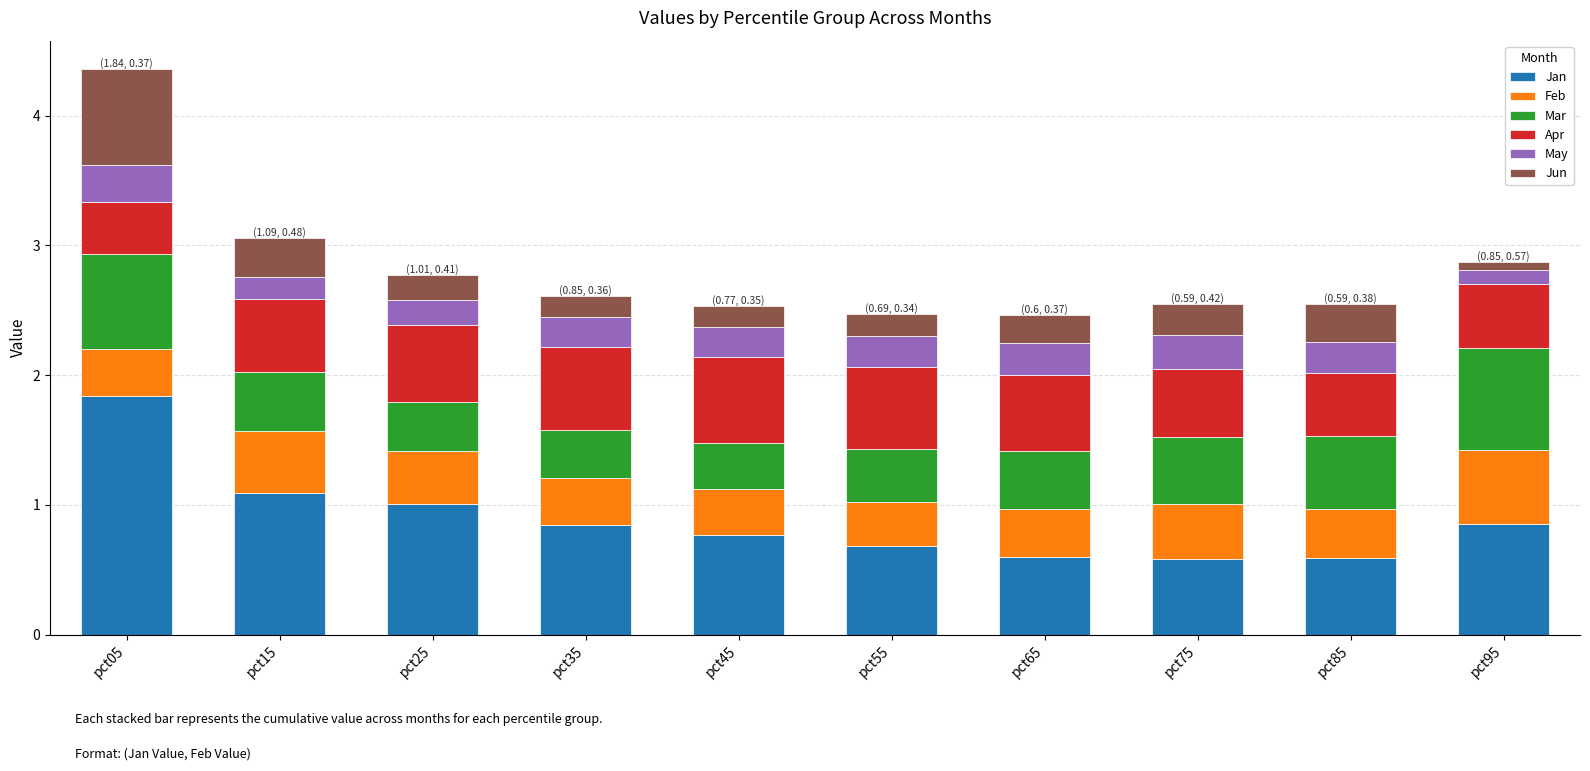

What is the total value across all series at pct85?

2.5